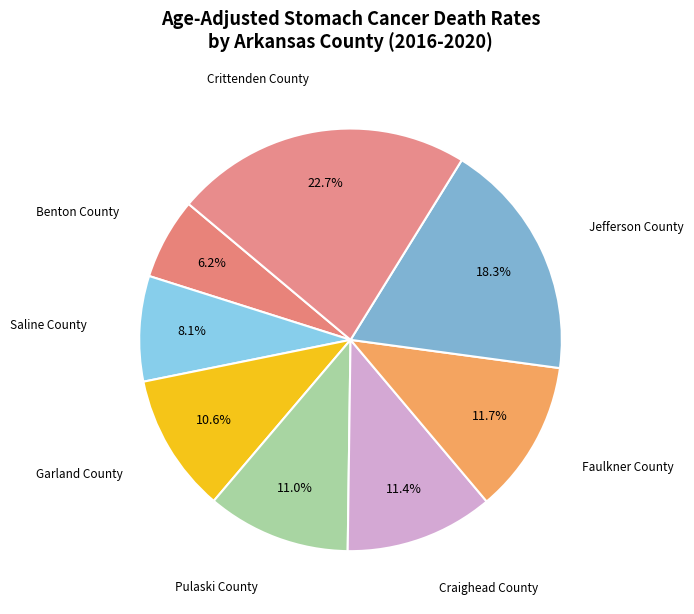

Between Crittenden County and Pulaski County, which is larger?

Crittenden County